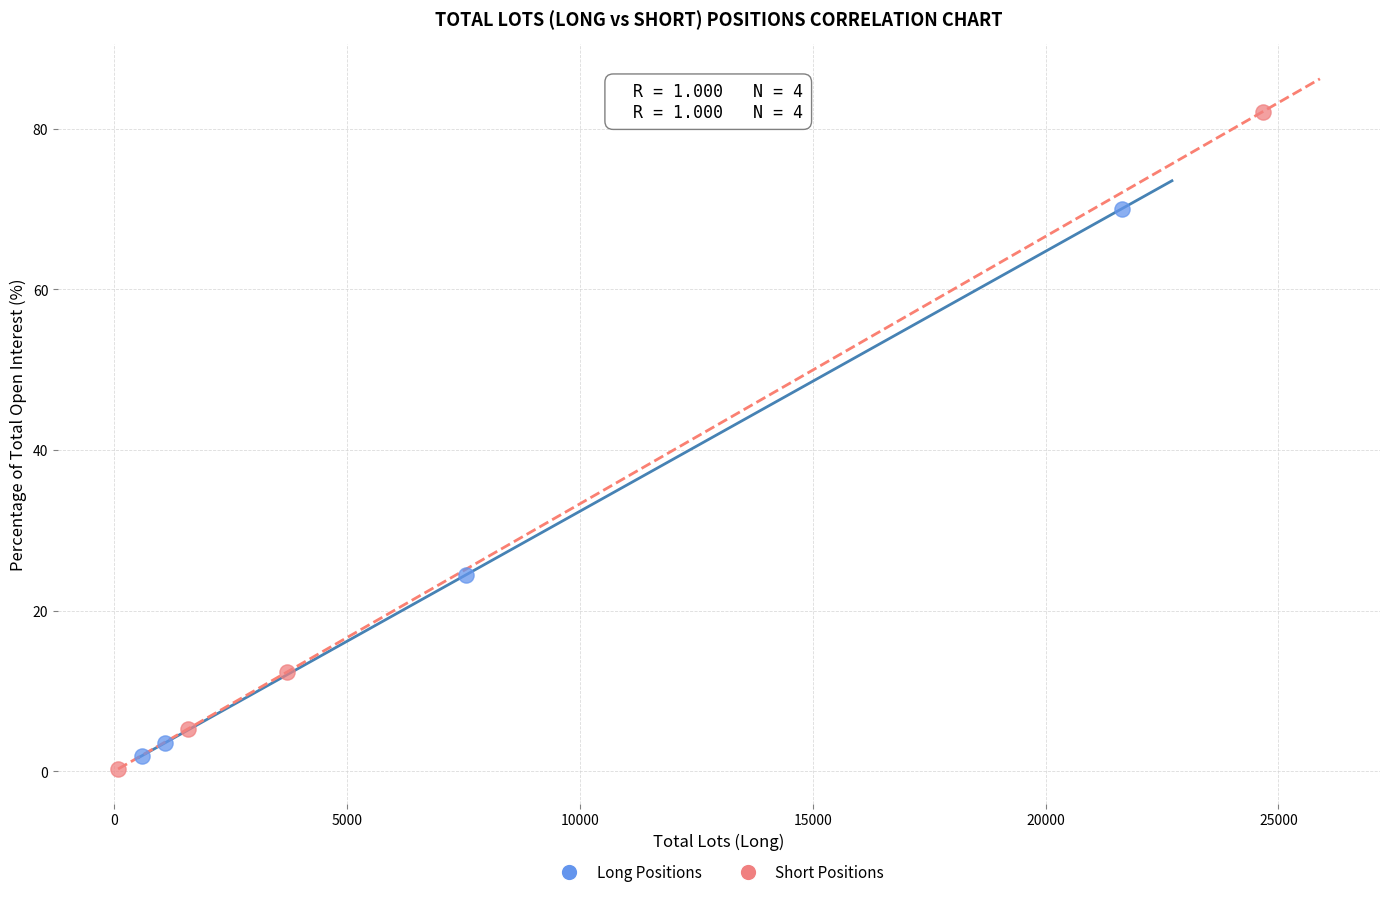

Which series contains the highest Y value?

Short Positions